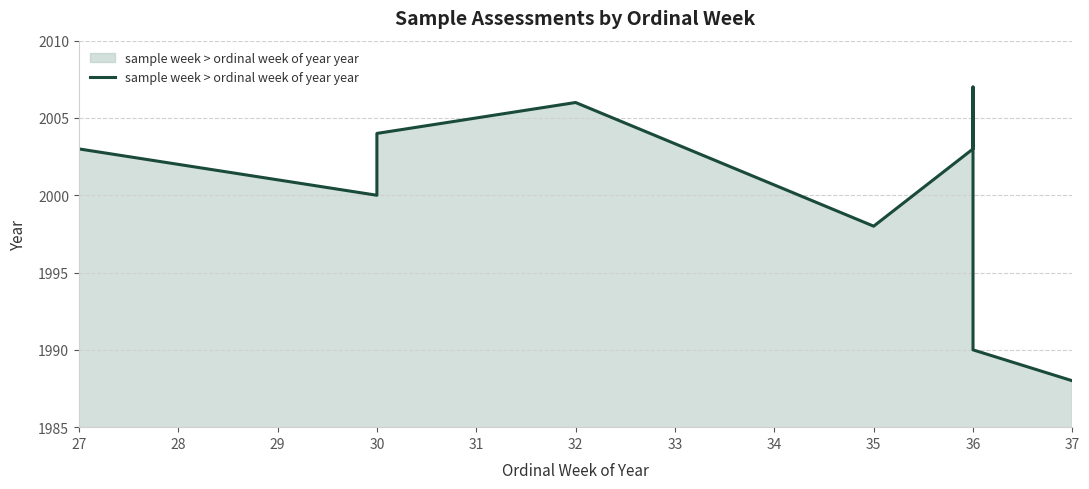

What is the maximum value shown in the chart?

2007